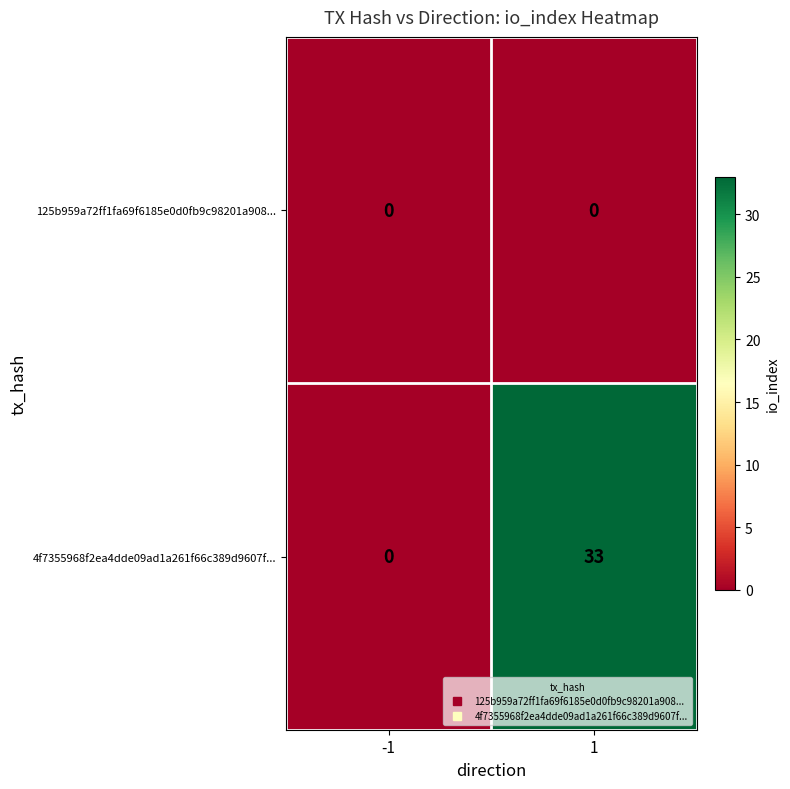

How many data points does each series have?

2